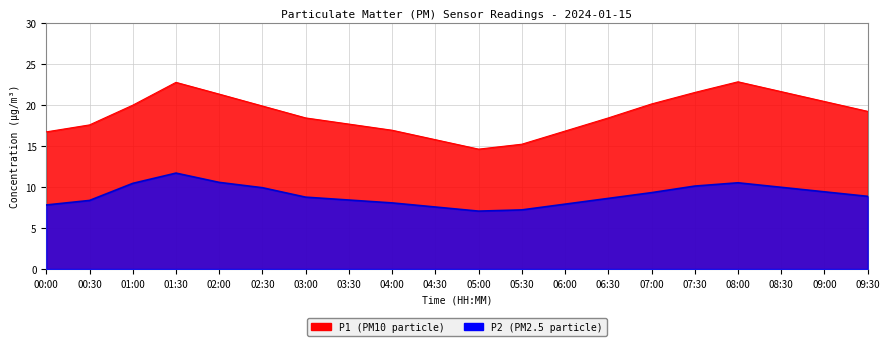

At which category is the sum across all series the highest?

01:30